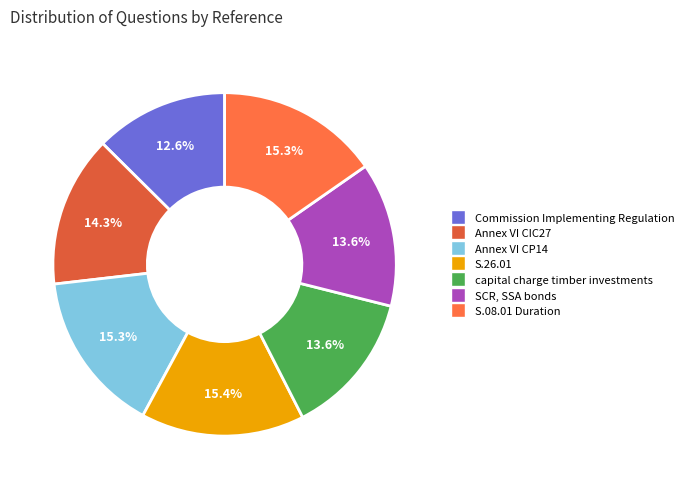

The S.26.01 slice represents 15% of the pie. True or false?

True